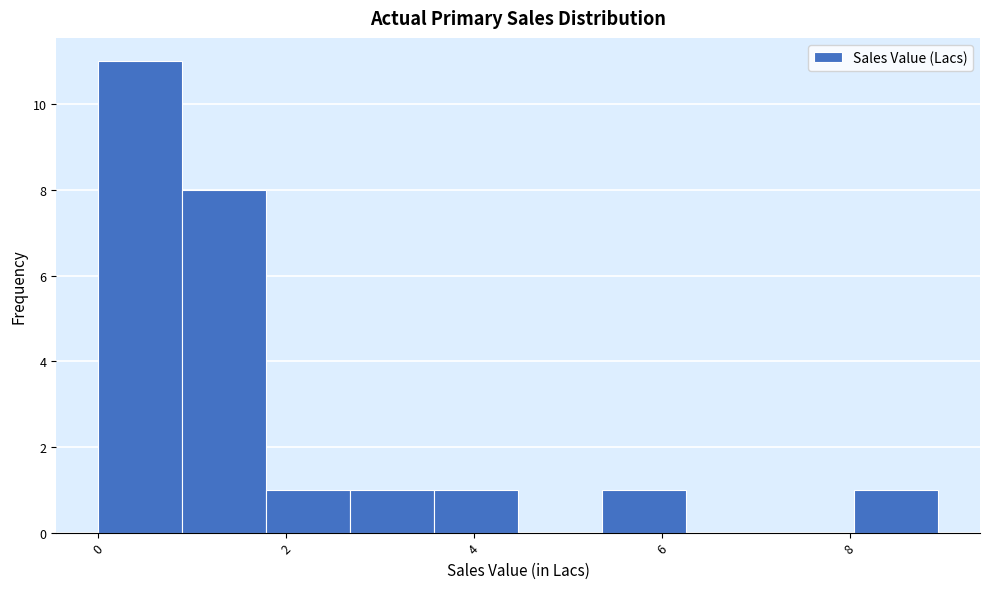

Reading left to right, transcribe this chart: for each bar, give the range it covers on the x-axis and its height. Neither the bar edges nor the heights are printed on the chart, so give them approximately, as read against the axes.

0.0 to 0.8: 11
0.8 to 1.8: 8
1.8 to 2.6: 1
2.6 to 3.6: 1
3.6 to 4.4: 1
4.4 to 5.4: 0
5.4 to 6.2: 1
6.2 to 7.2: 0
7.2 to 8.0: 0
8.0 to 9.0: 1